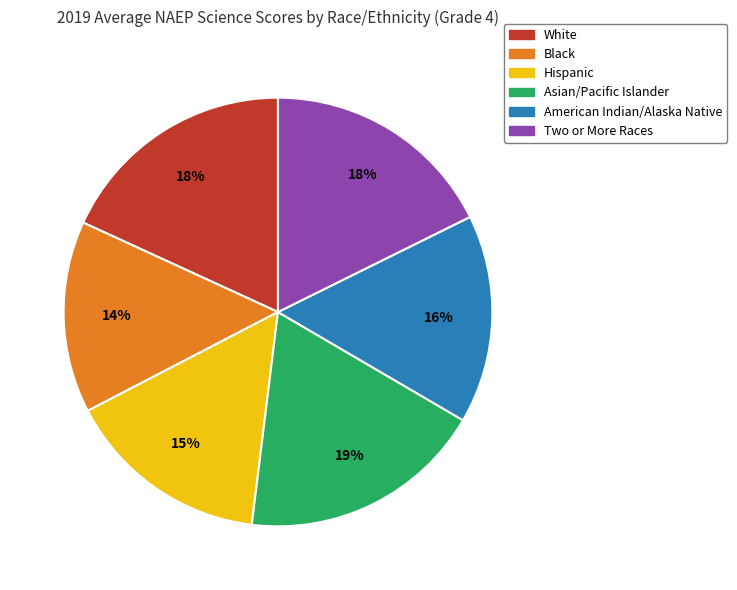

Does Two or More Races account for over 50% of the chart?

No